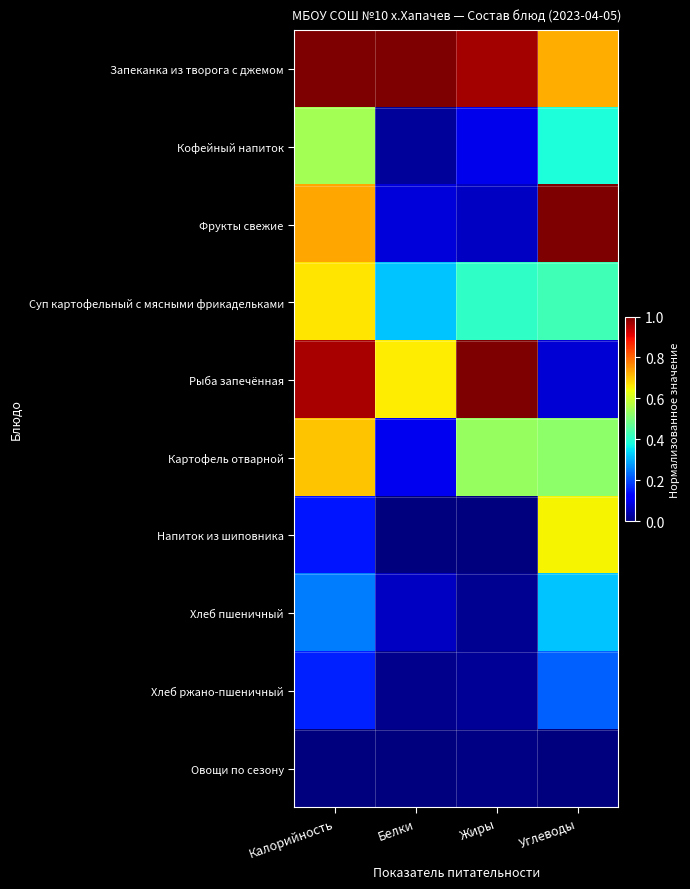

What is the total value across all series at Углеводы?

4.3